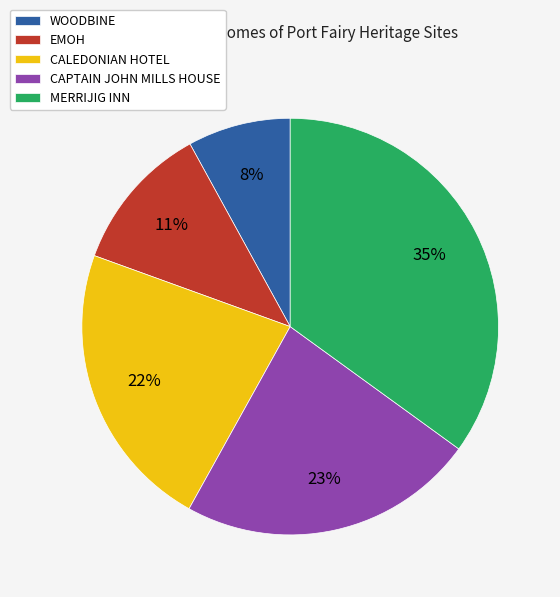

Which has a higher value, WOODBINE or MERRIJIG INN?

MERRIJIG INN